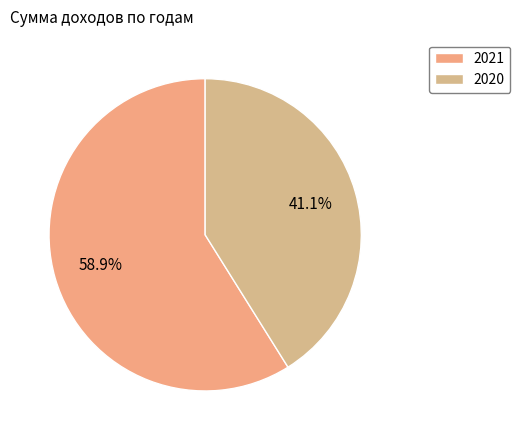

Is it true that 2021 is 53% of the pie?

False